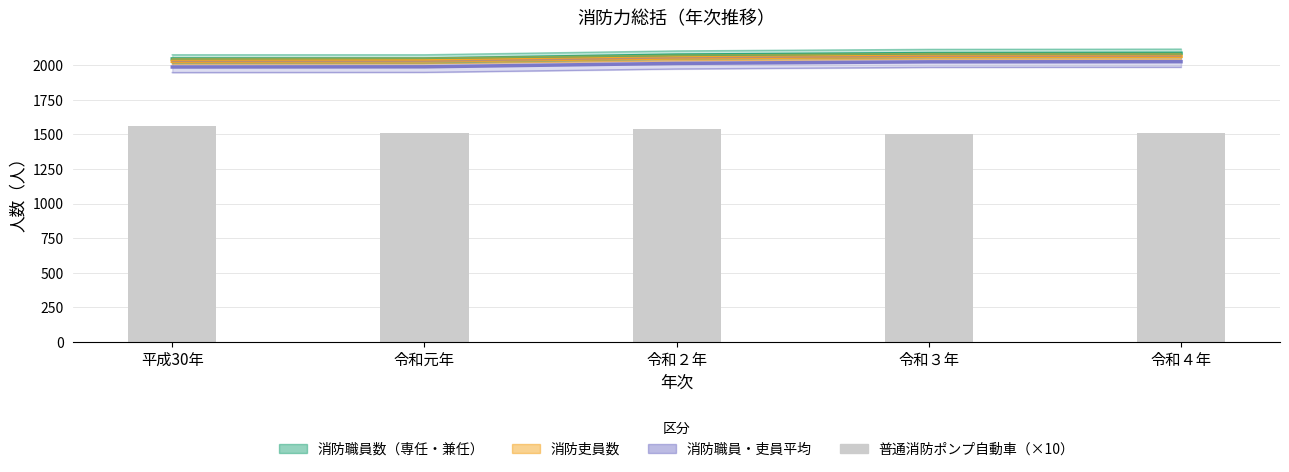

Reading left to right, list all the values displayed in this chart.

消防職員数（専任・兼任）: 2046.0	2046.0	2074.0	2085.0	2087.0
消防吏員数: 2029.0	2032.0	2053.0	2065.0	2065.0
消防職員・吏員平均: 1987.5	1989.0	2013.5	2025.0	2026.0
普通消防ポンプ自動車（×10）: 1560.0	1510.0	1540.0	1500.0	1510.0